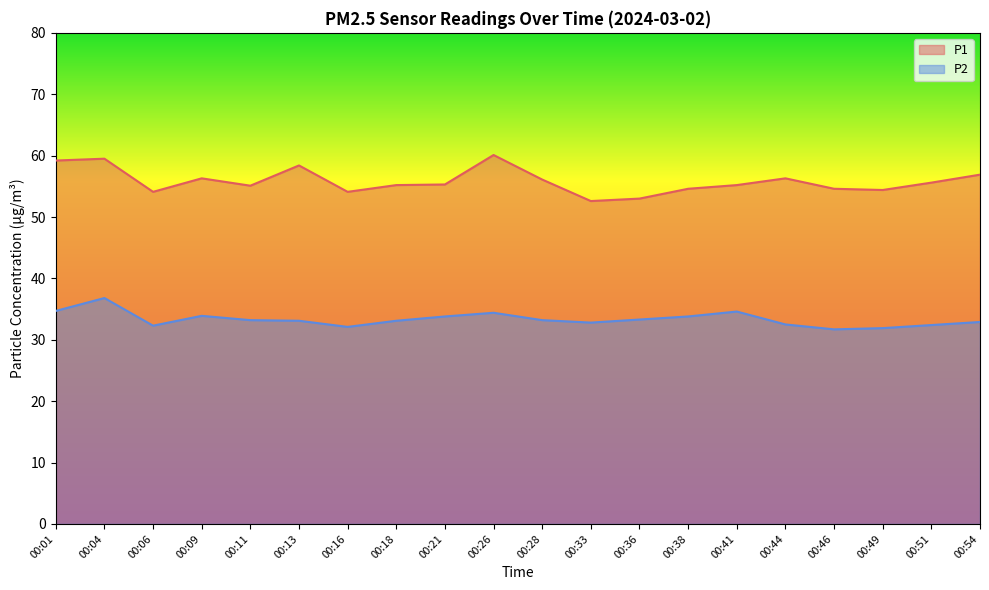

How many categories are shown in the chart?

20